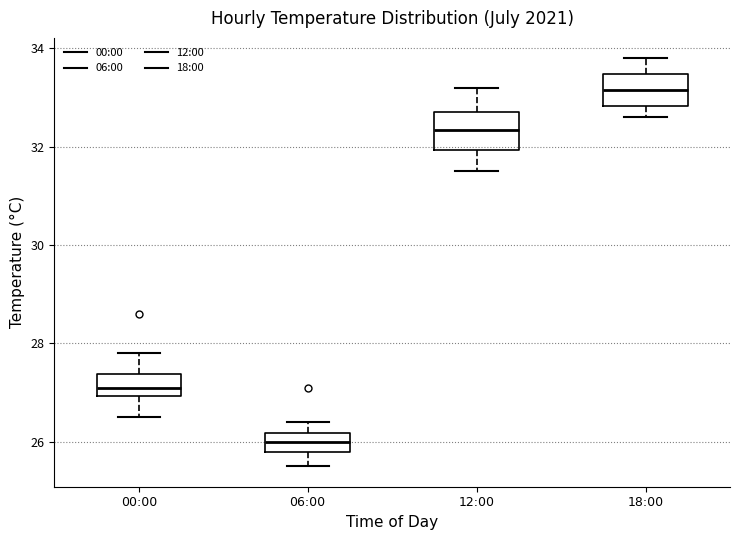

Where does the upper whisker of the box for 06:00 end on the y-axis? The values are not printed on the chart, so give them approximately, as read against the axis.

26.4